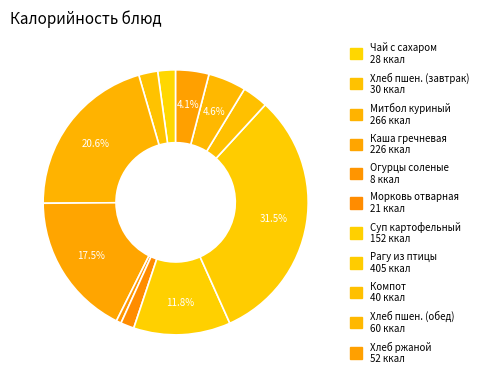

How many slices are in this pie chart?

11